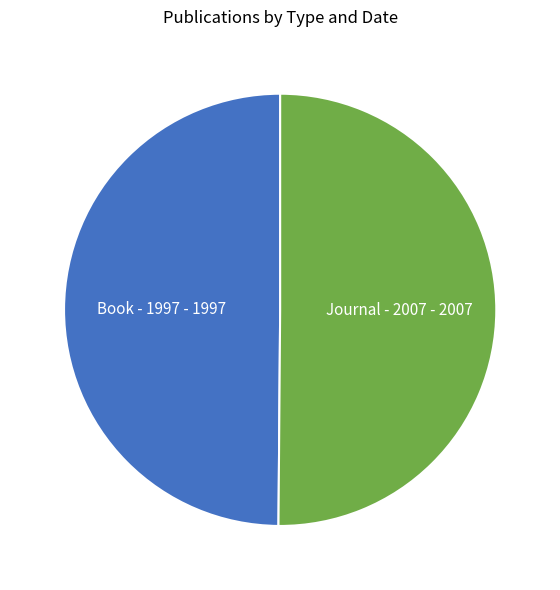

Rank the categories by value from highest to lowest.

Journal - 2007, Book - 1997